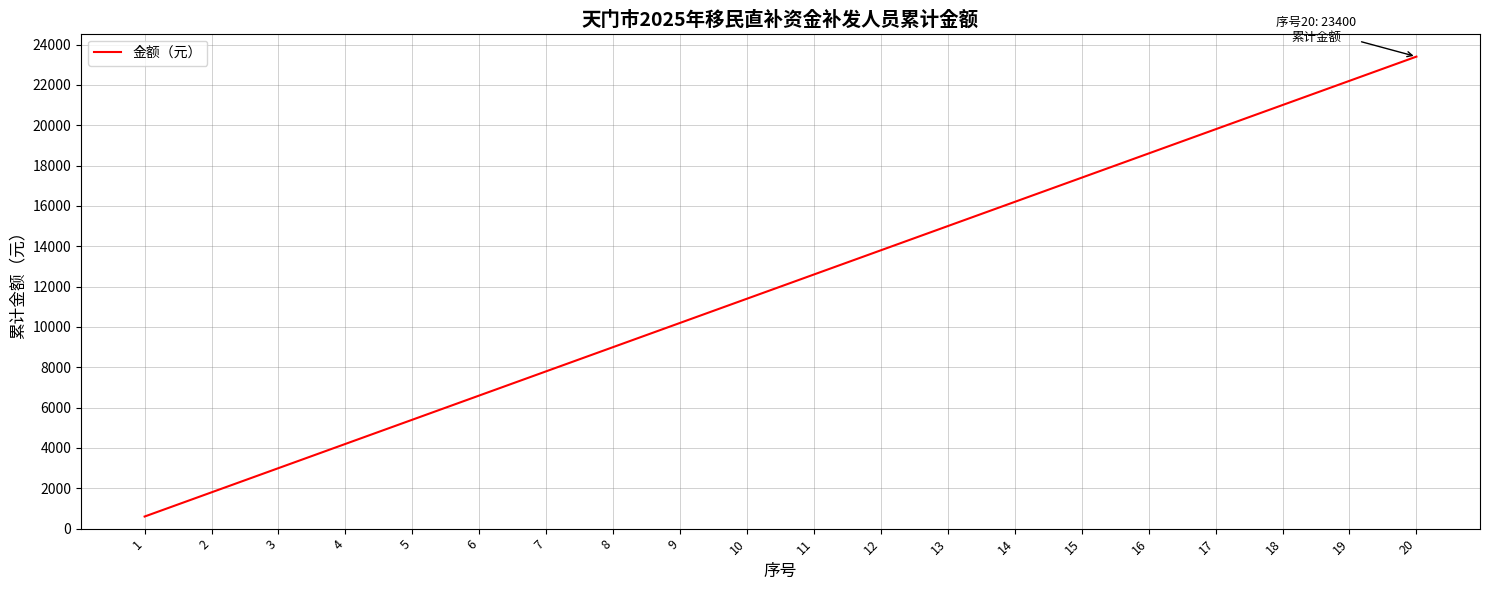

Reading right to left, list all the values displayed in this chart.

20=23400	19=22200	18=21000	17=19800	16=18600	15=17400	14=16200	13=15000	12=13800	11=12600	10=11400	9=10200	8=9000	7=7800	6=6600	5=5400	4=4200	3=3000	2=1800	1=600